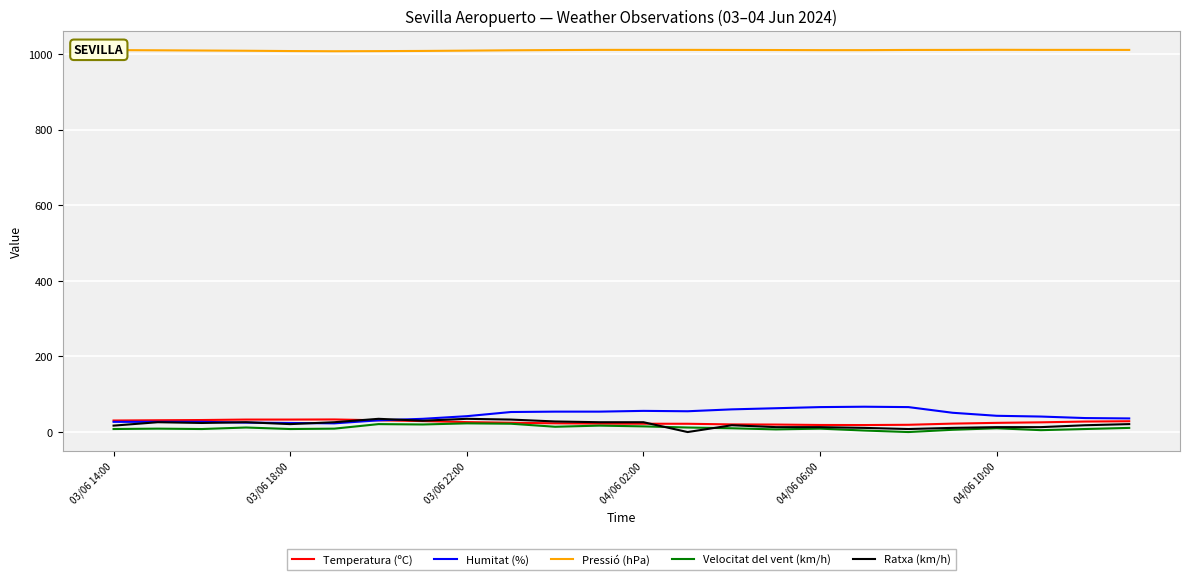

Which series has the largest total across all categories?

Pressió (hPa)